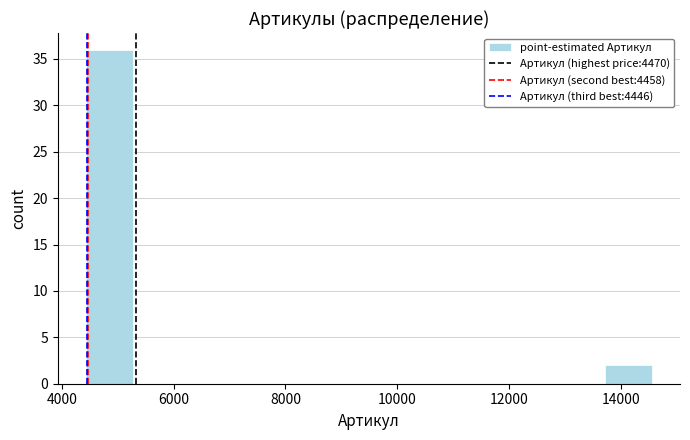

What is the height of the bar covering 13800 to 14600 on the x-axis? Neither the bar edges nor the heights are printed on the chart, so give them approximately, as read against the axes.

2